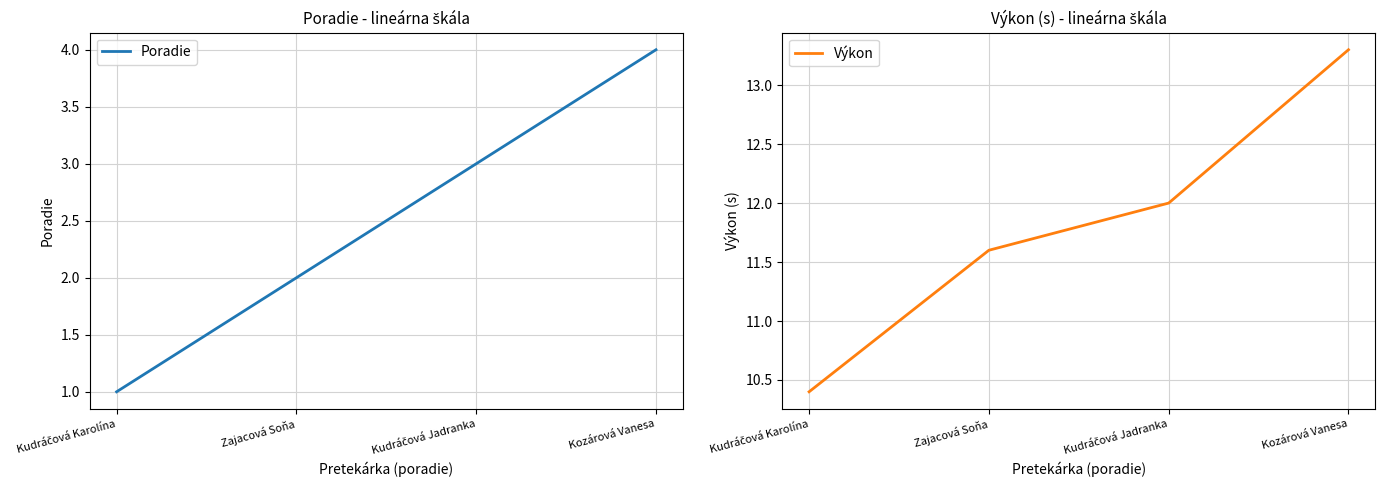

Which series changed the most between Kudráčová Karolína and Kudráčová Jadranka?

Poradie